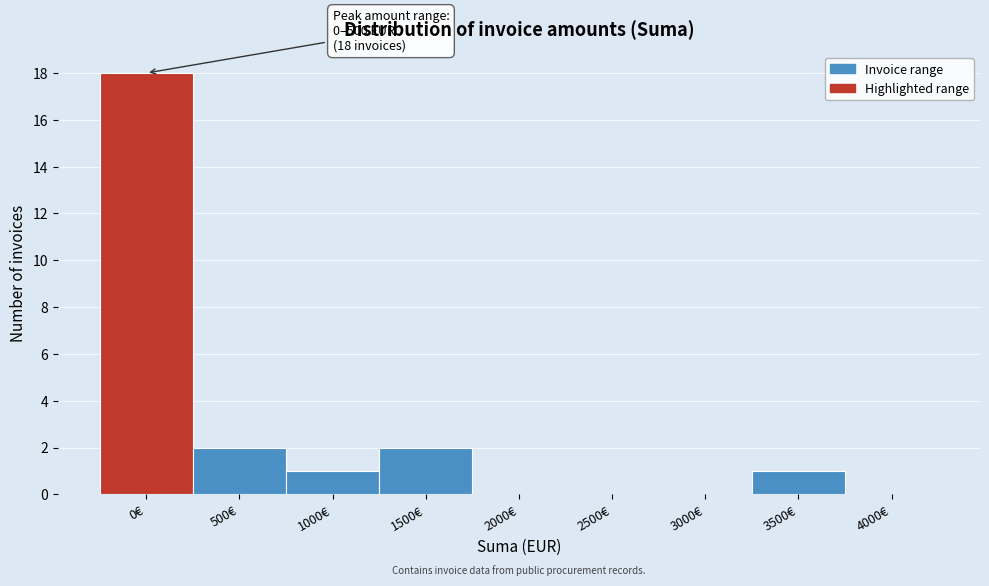

Reading right to left, extract all data points from this chart.

4000€=0	3500€=1	3000€=0	2500€=0	2000€=0	1500€=2	1000€=1	500€=2	0€=18